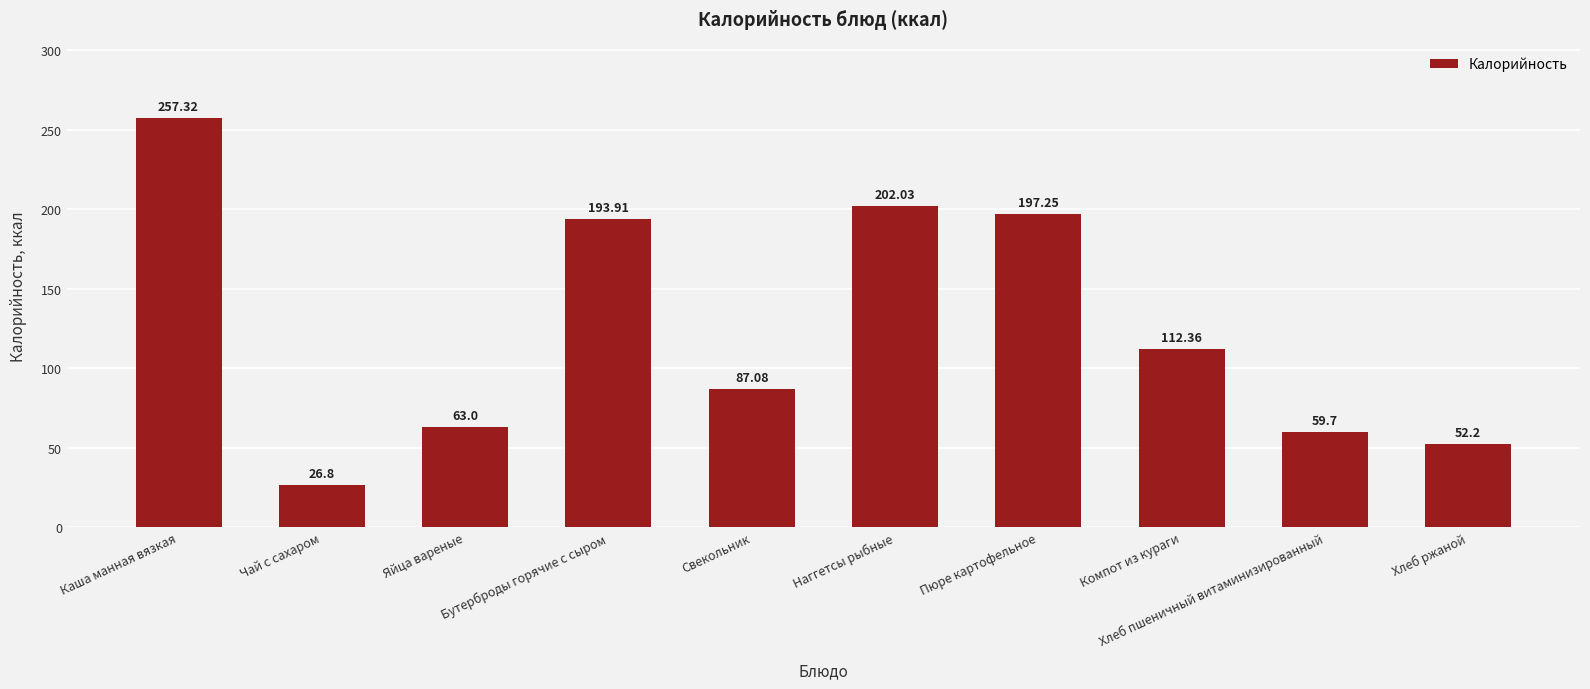

At which label is the value closest to 142?

Компот из кураги